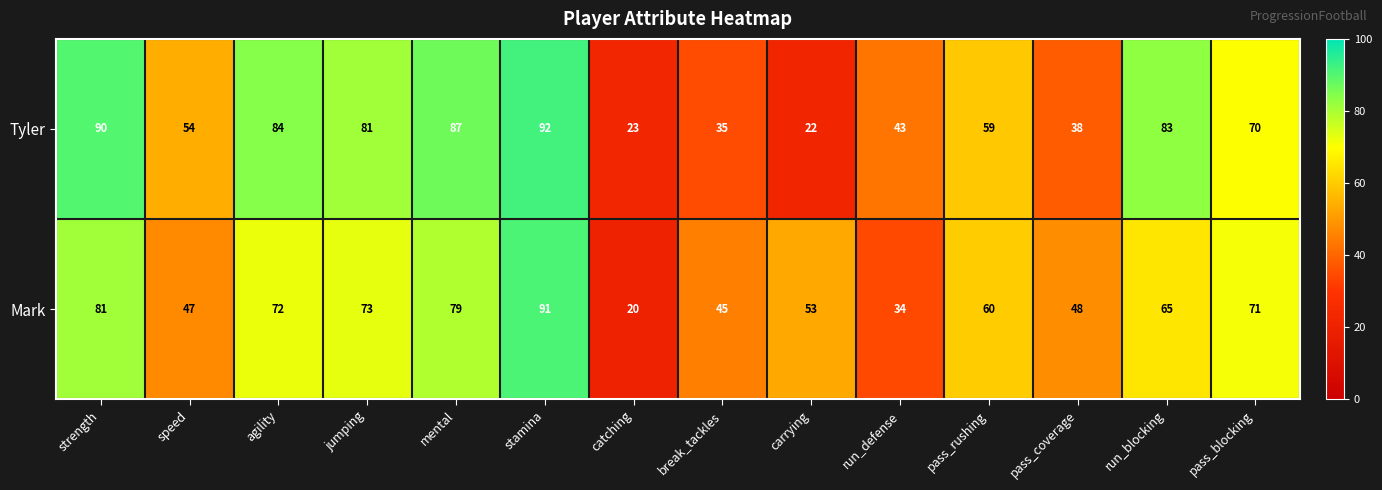

Is it true that Mark equals 45 at run_blocking?

False